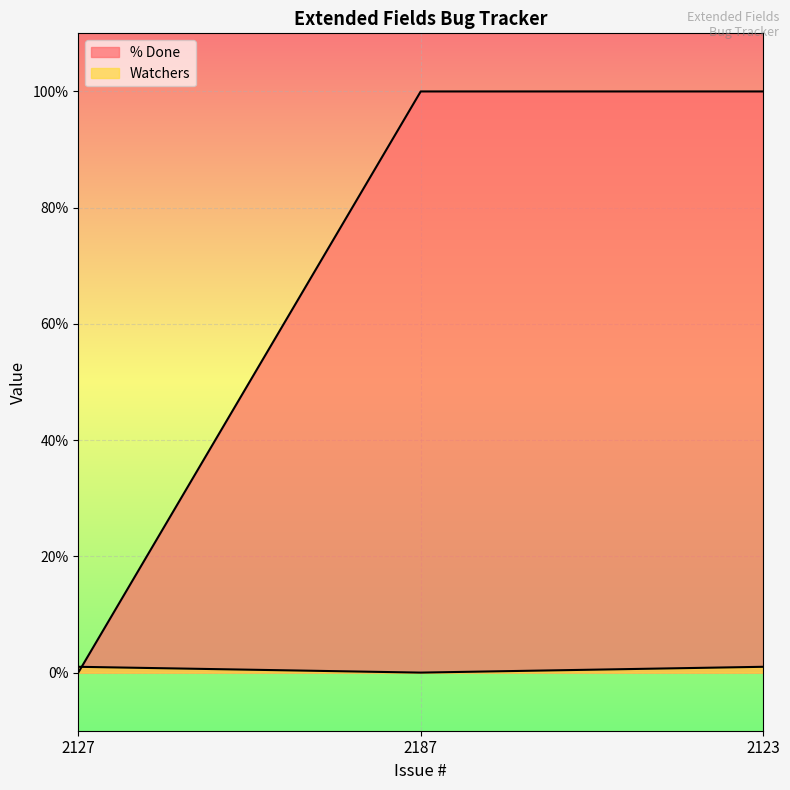

What is the total value across all series at 2187?

100